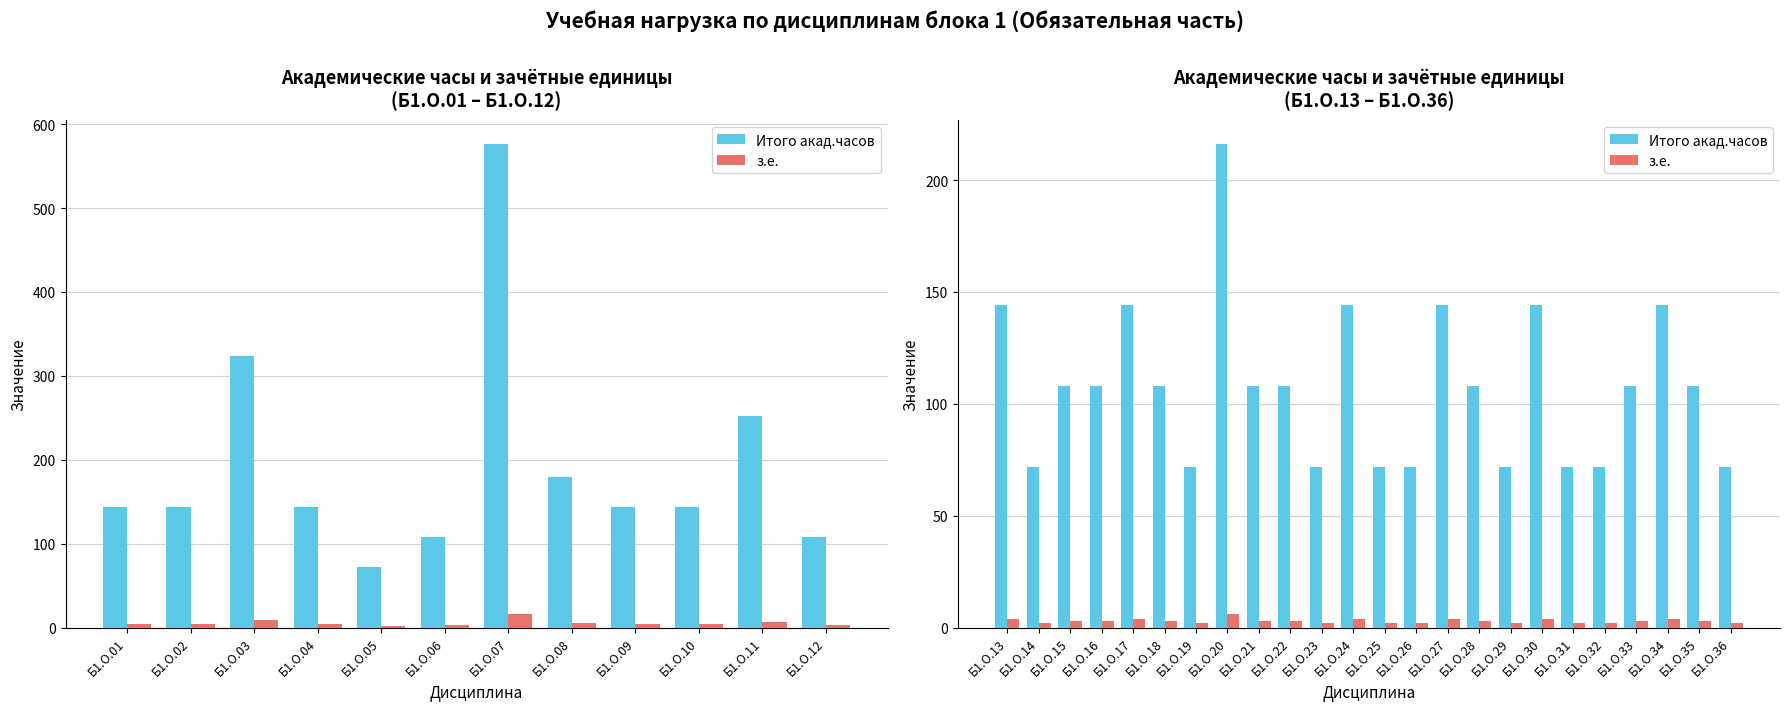

Rank the series by their maximum value, from lowest to highest.

з.е., Итого акад.часов